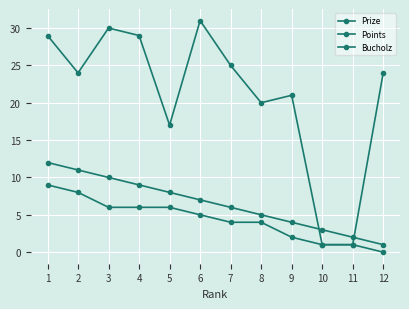

How many values in the Points series are below 5?

6